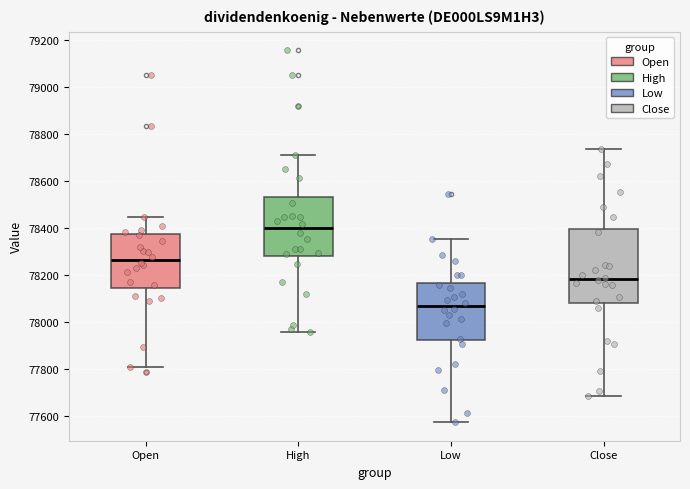

Comparing the boxes themselves (not the whiskers), which one is the tallest?

Close